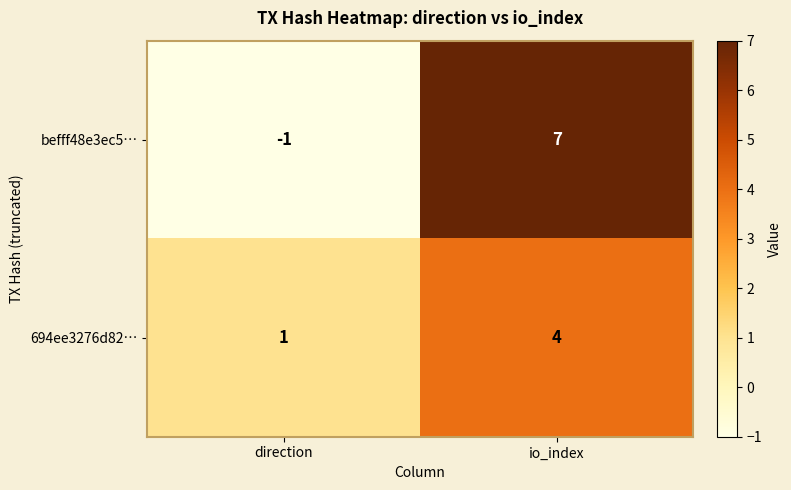

What is the sum of the 694ee3276d82… values at direction and io_index?

5